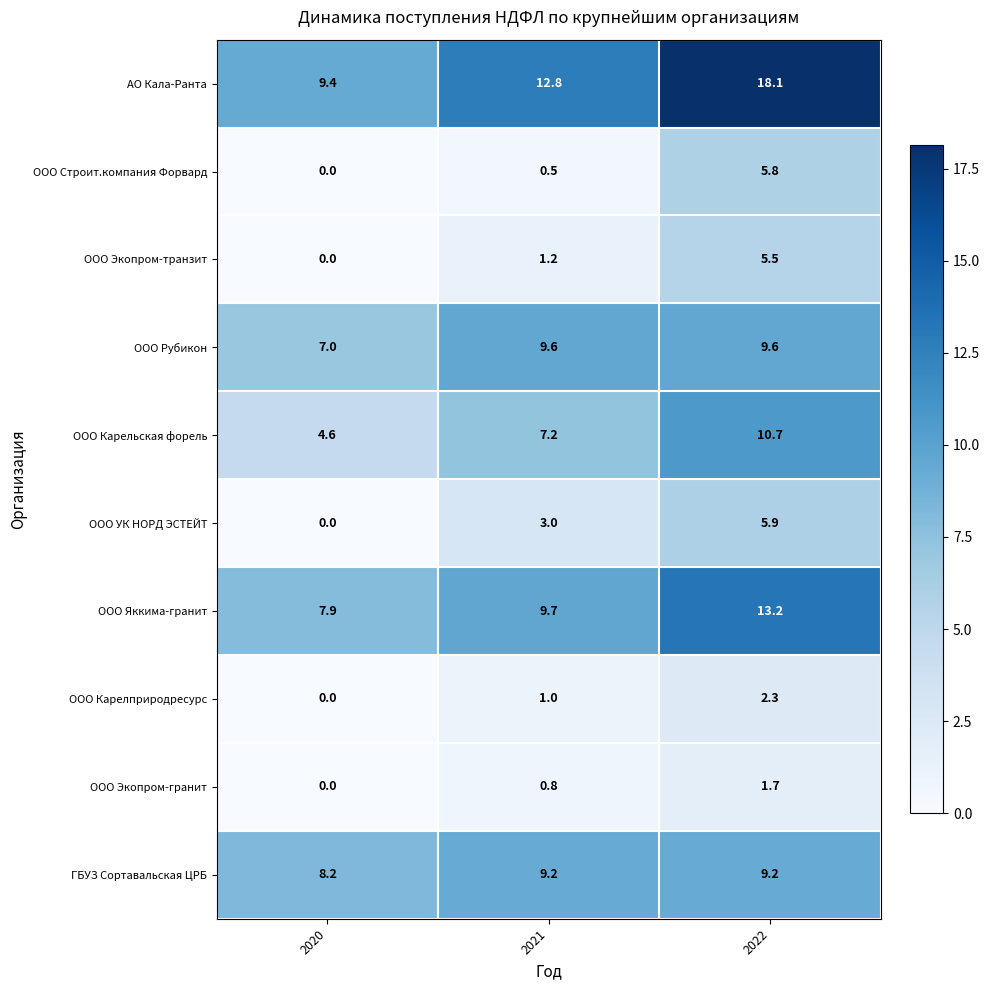

List the series in order of their peak value, lowest first.

ООО Экопром-гранит, ООО Карелприродресурс, ООО Экопром-транзит, ООО Строит.компания Форвард, ООО УК НОРД ЭСТЕЙТ, ГБУЗ Сортавальская ЦРБ, ООО Рубикон, ООО Карельская форель, ООО Яккима-гранит, АО Кала-Ранта